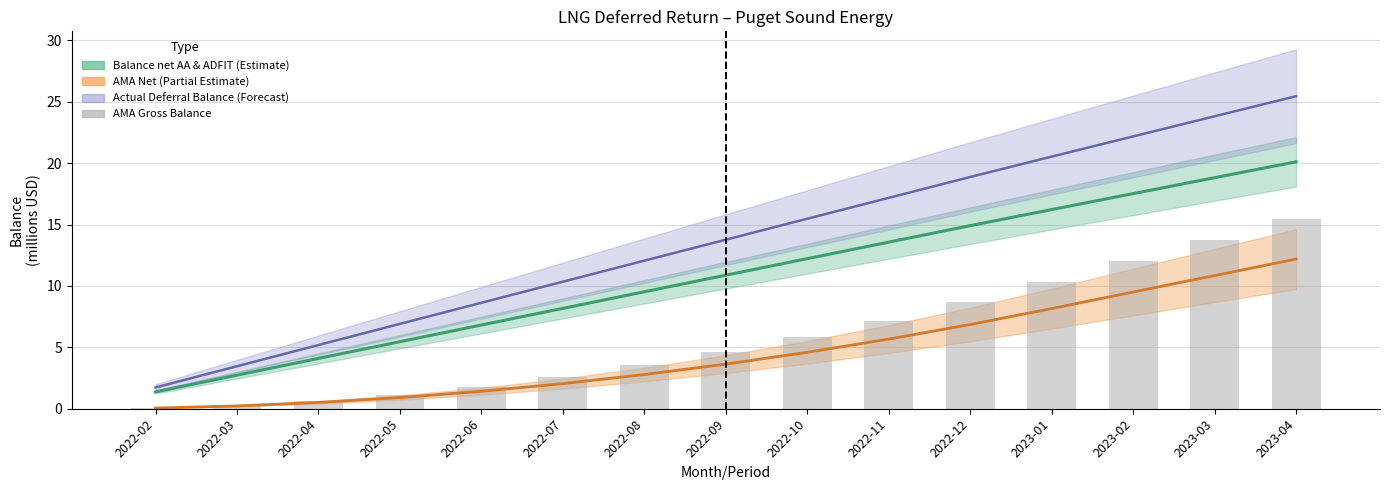

What is the label of the 6th bar from the right?

2022-11